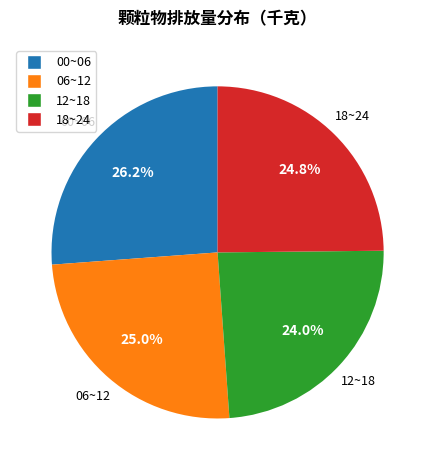

Is there a majority slice in this chart?

No